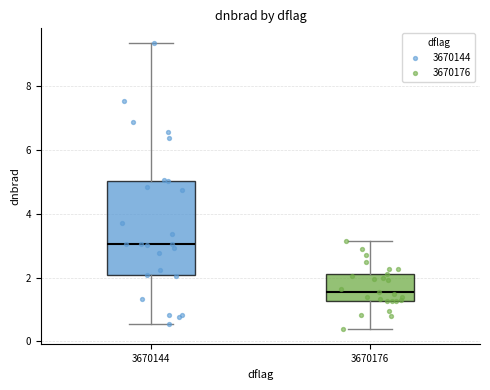

Comparing the boxes themselves (not the whiskers), which one is the tallest?

3670144